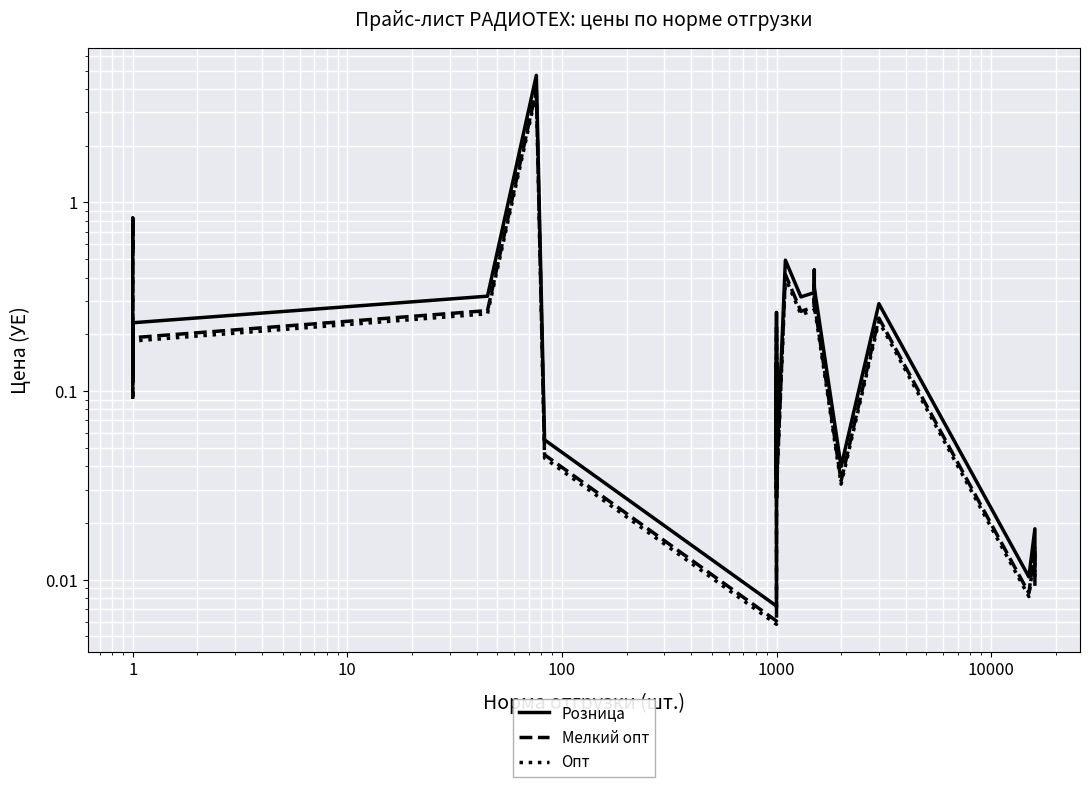

What is the maximum value shown in the chart?

4.7